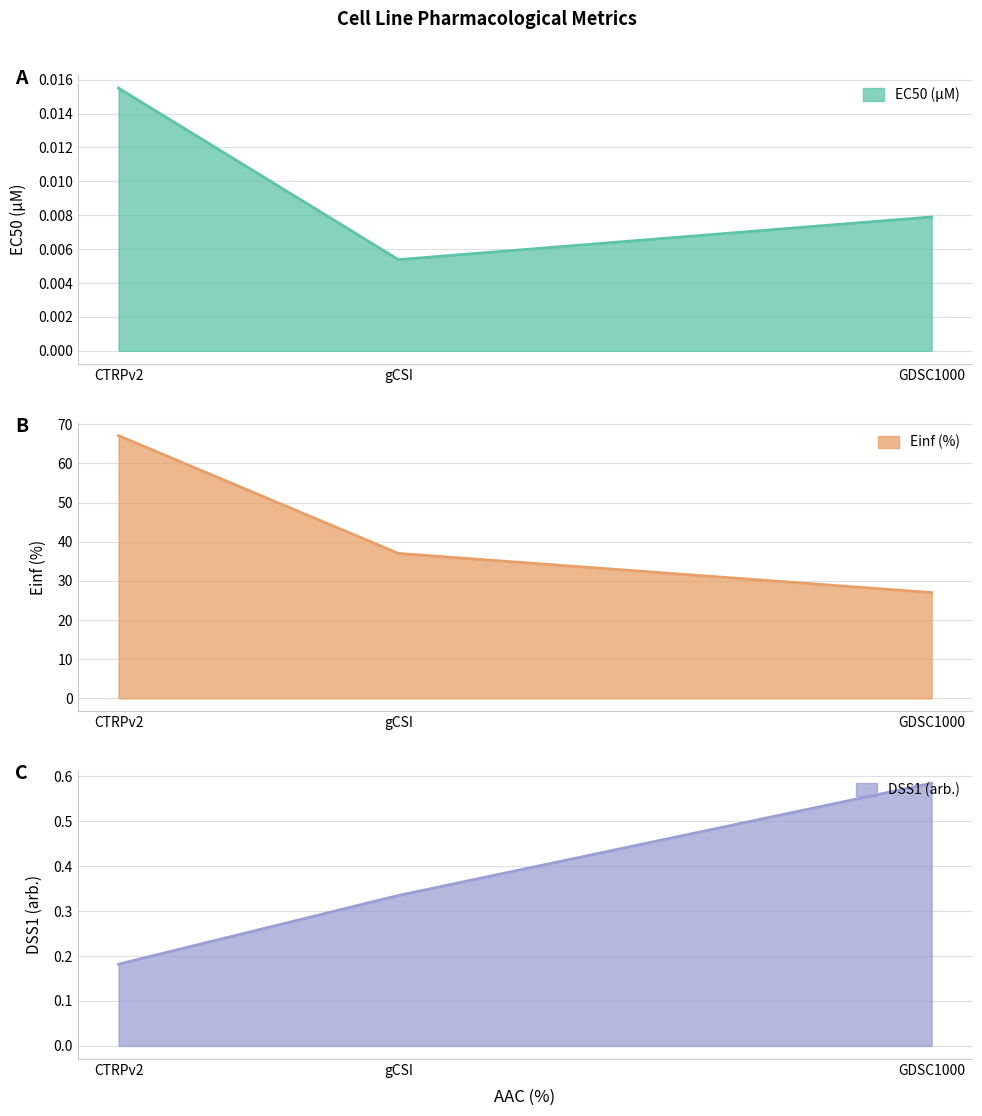

What is the spread (max minus min) of values at gCSI?

36.7